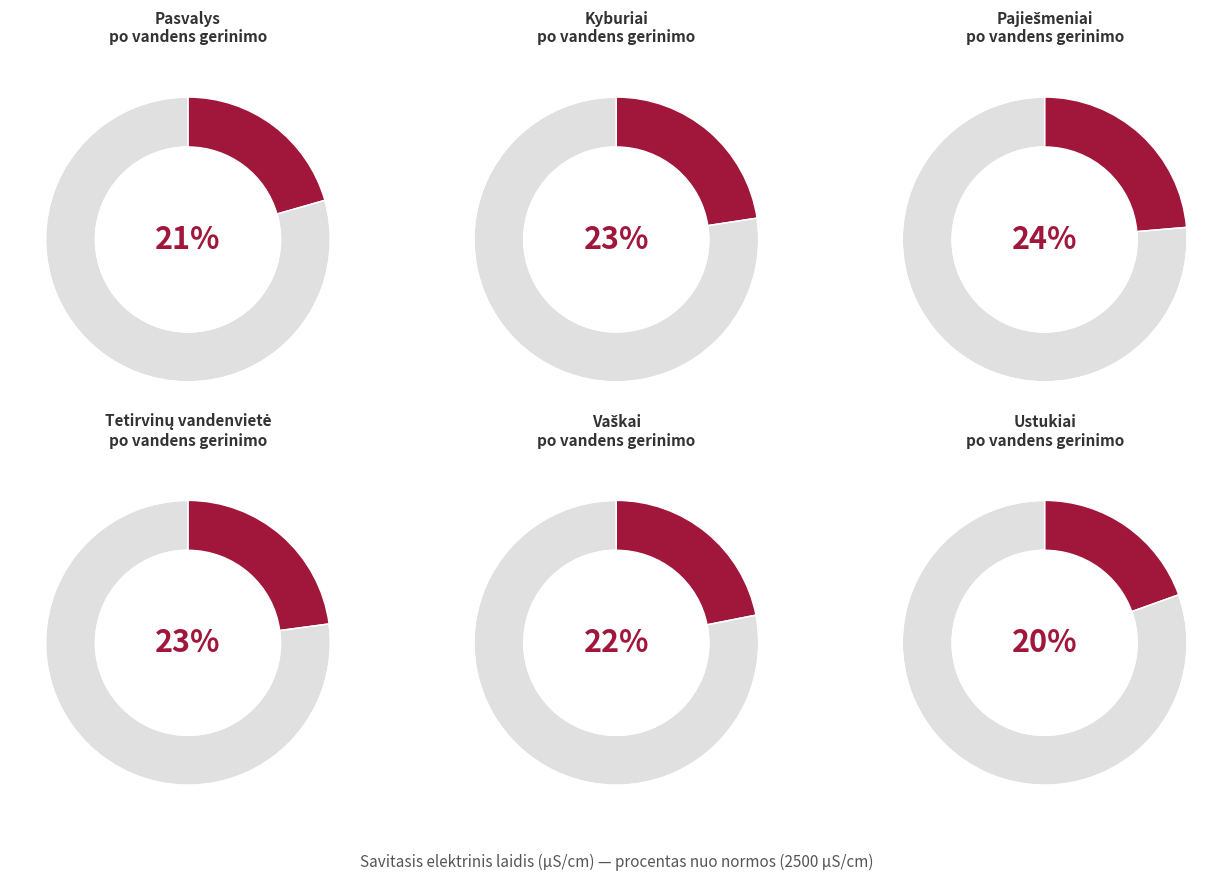

The Tetirvinų vandenvietė po vandens gerinimo slice represents 28% of the pie. True or false?

False